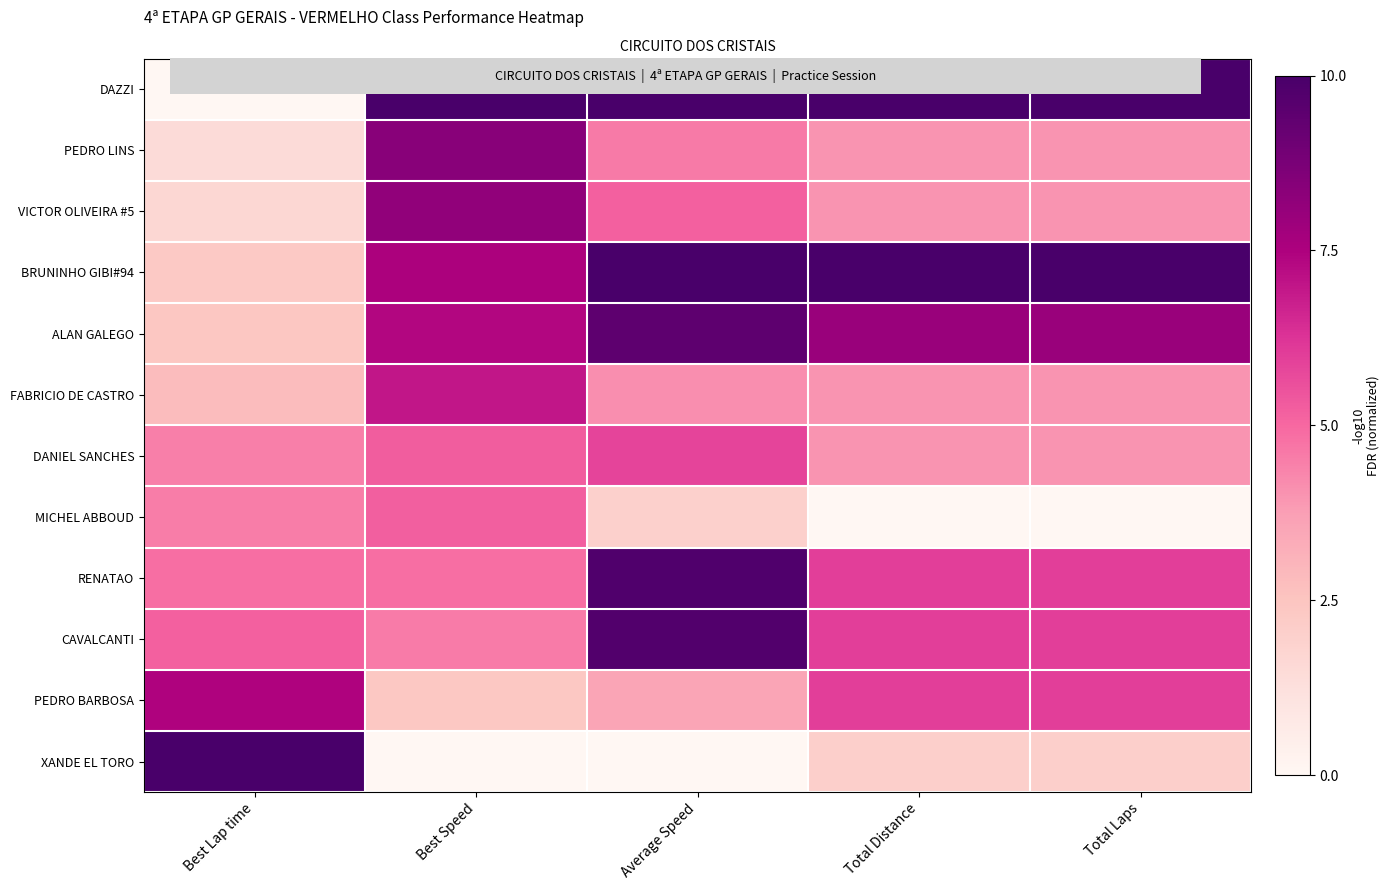

At which label does PEDRO LINS first exceed 4?

Best Speed